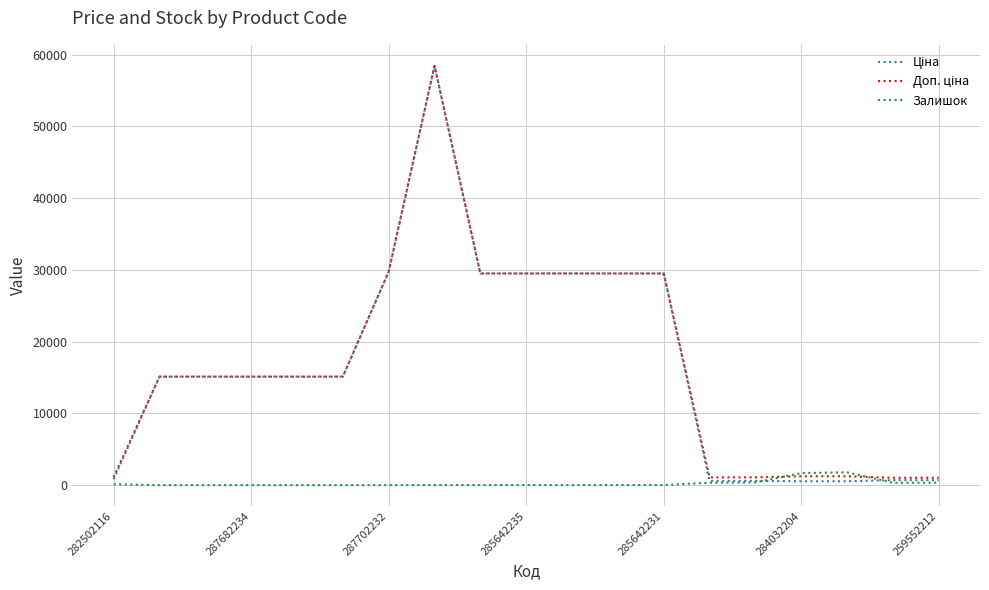

How many lines are shown in the chart?

3